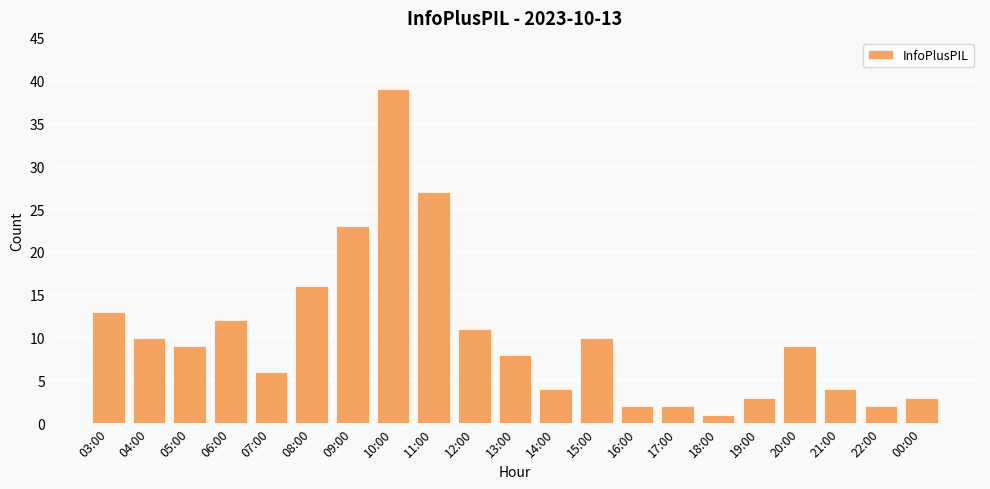

How many series are shown in this chart?

1